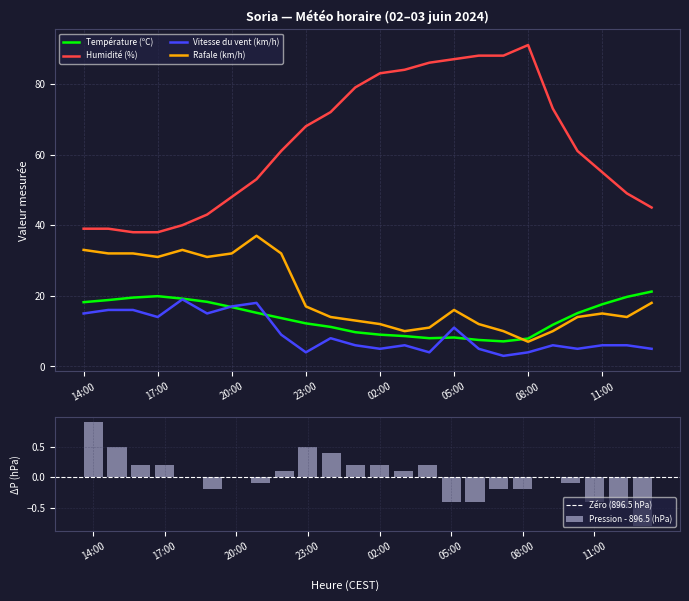

At how many categories does at least one series exceed 26?

24